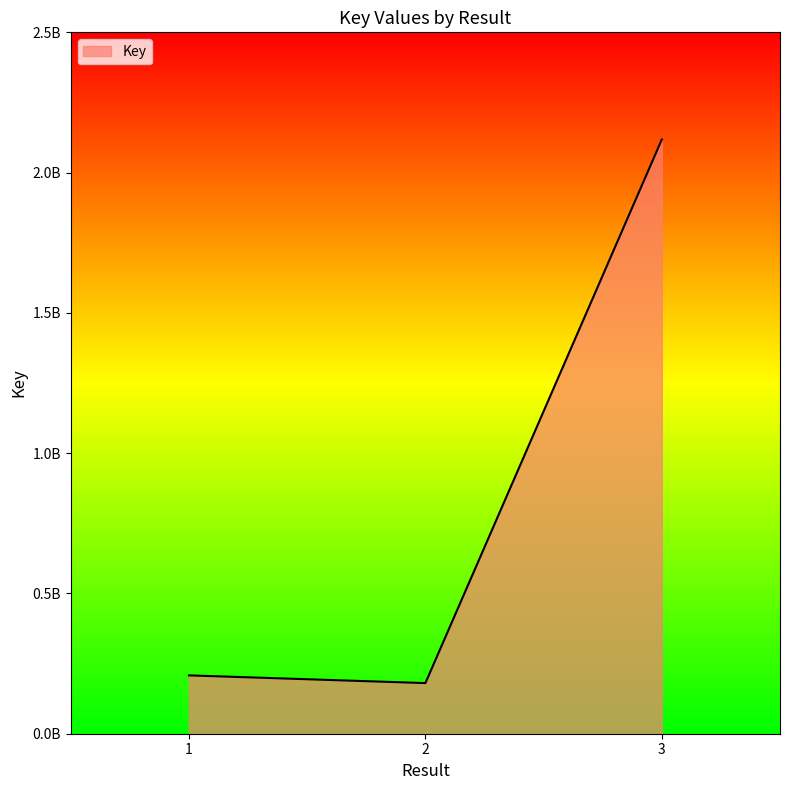

What is the maximum value shown in the chart?

2117847369